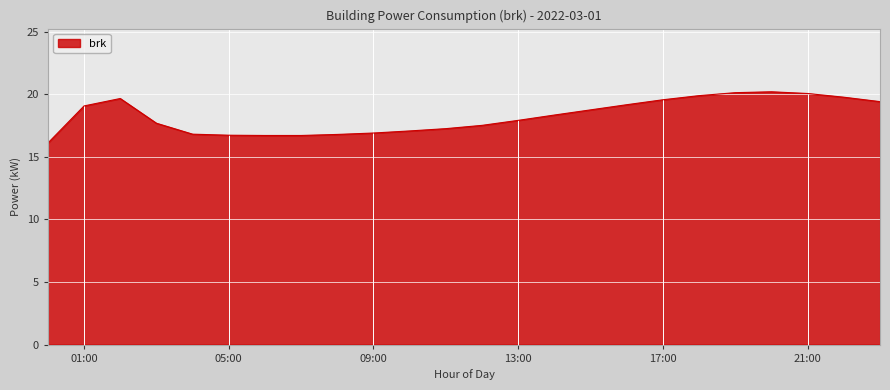

What is the maximum value shown in the chart?

20.2